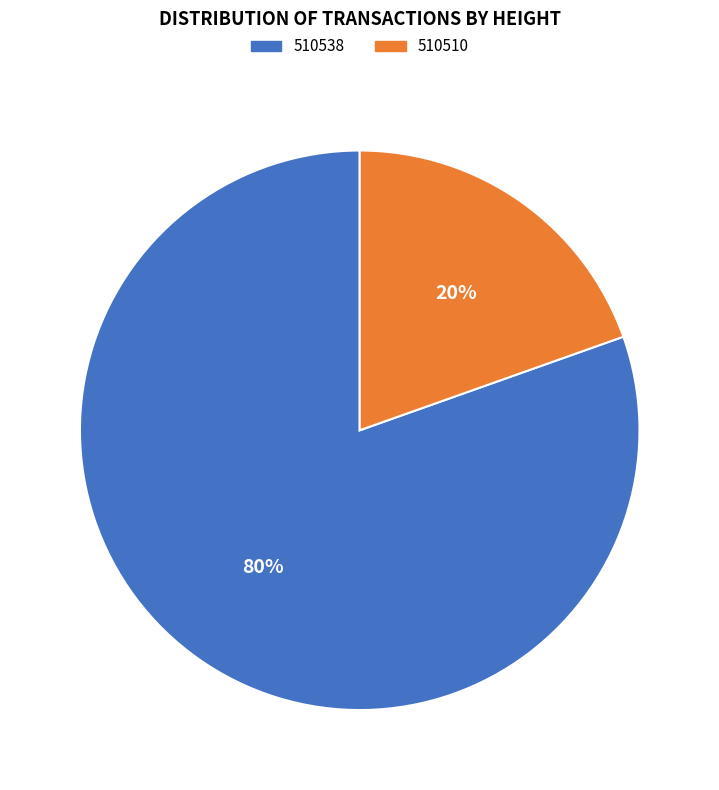

What is the largest slice in the pie chart?

510538